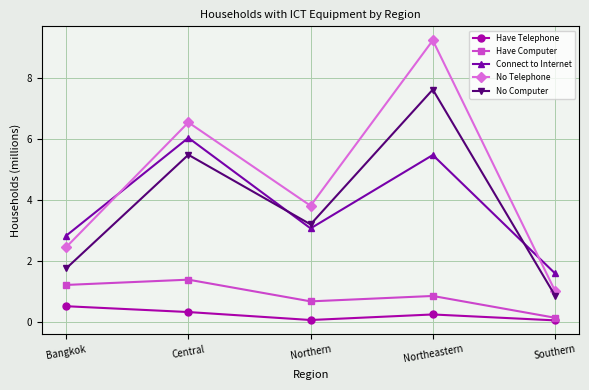

At which category does Connect to Internet reach its first local peak?

Central